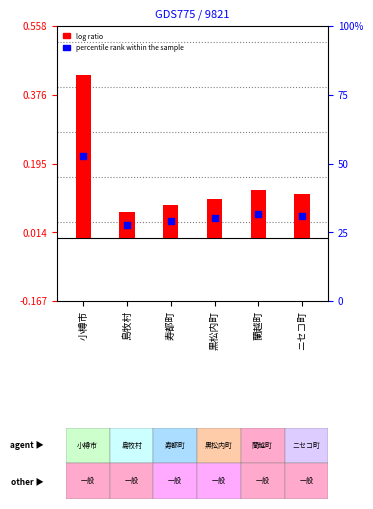

Which series has the largest Y range (max minus min)?

log ratio